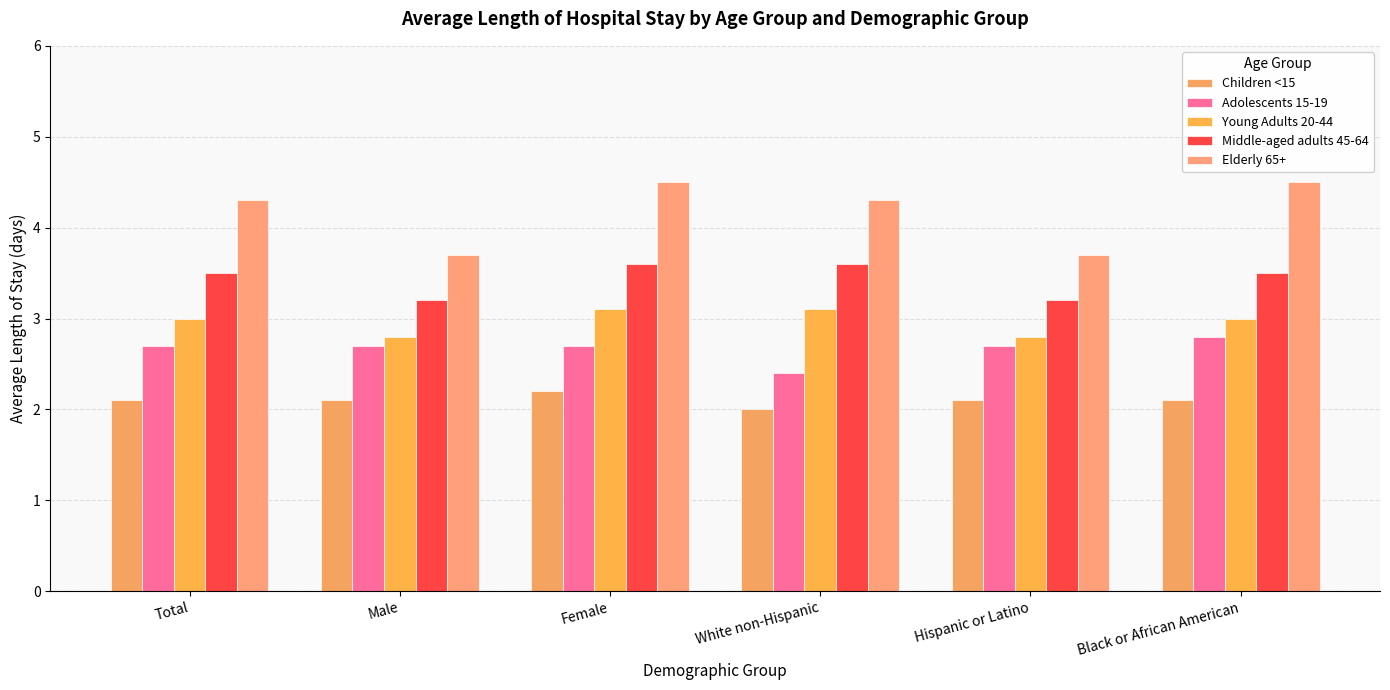

How many values in the Elderly 65+ series are below 4?

2